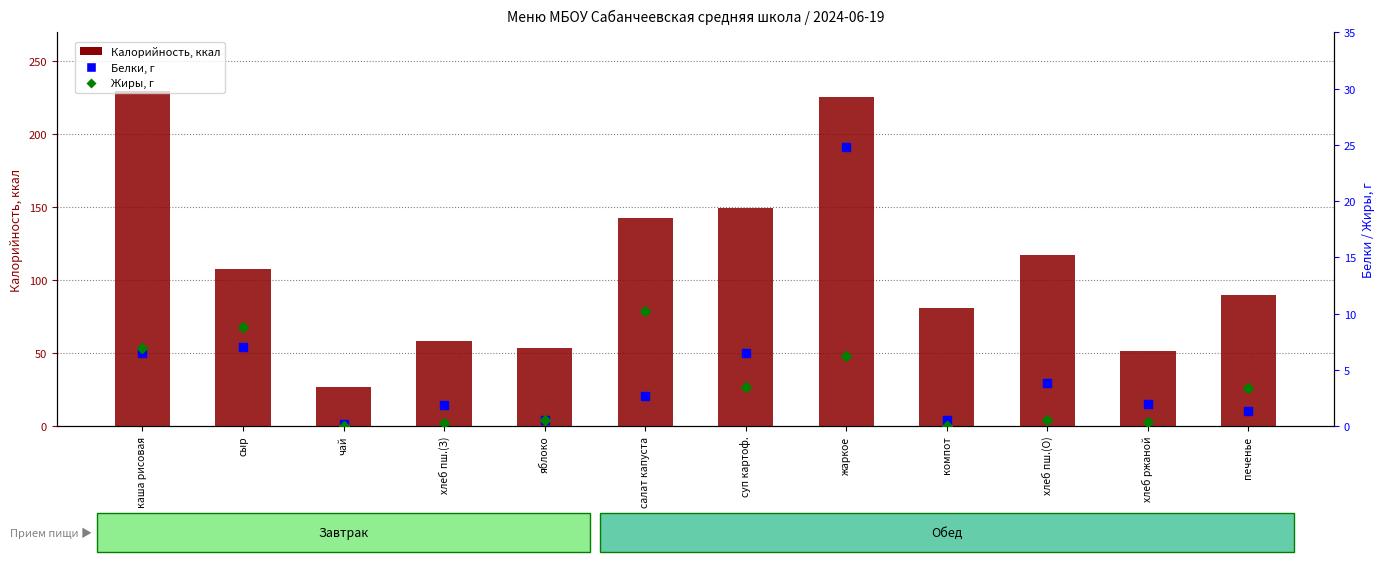

What is the difference between the second highest and minimum values in the Белки, г series?

6.8